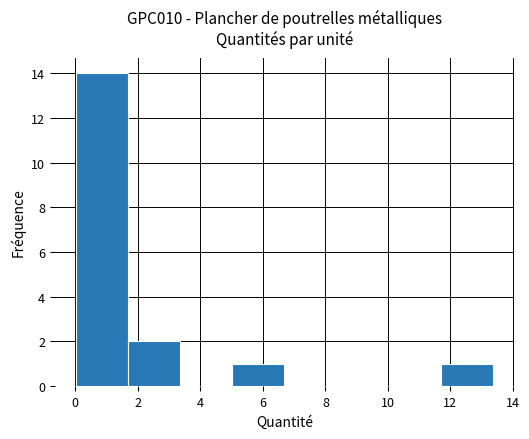

What is the height of the bar covering 0.0 to 1.6 on the x-axis? Neither the bar edges nor the heights are printed on the chart, so give them approximately, as read against the axes.

14